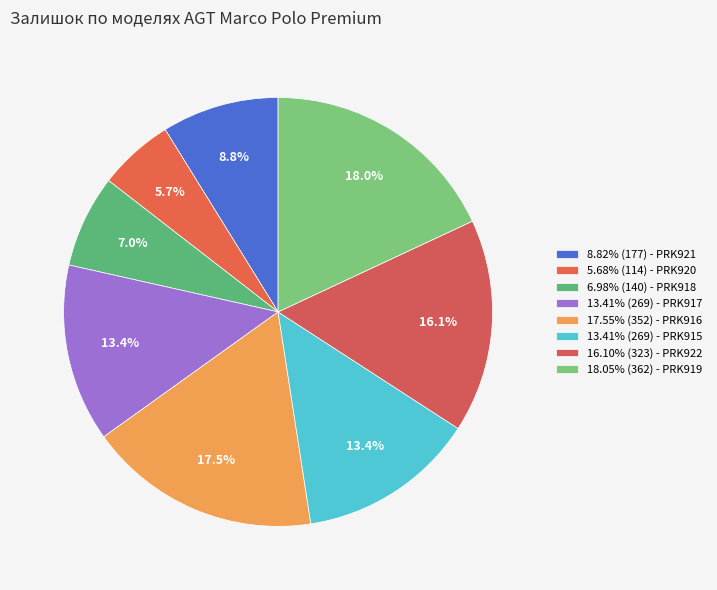

To the nearest percent, what is the difference between the largest and smallest slice percentages?

12%